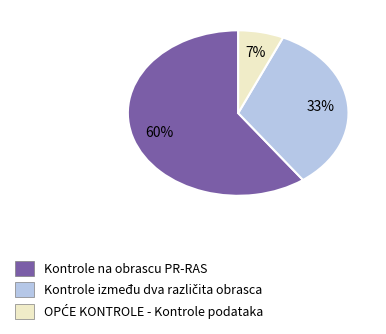

What is the majority slice?

Kontrole na obrascu PR-RAS